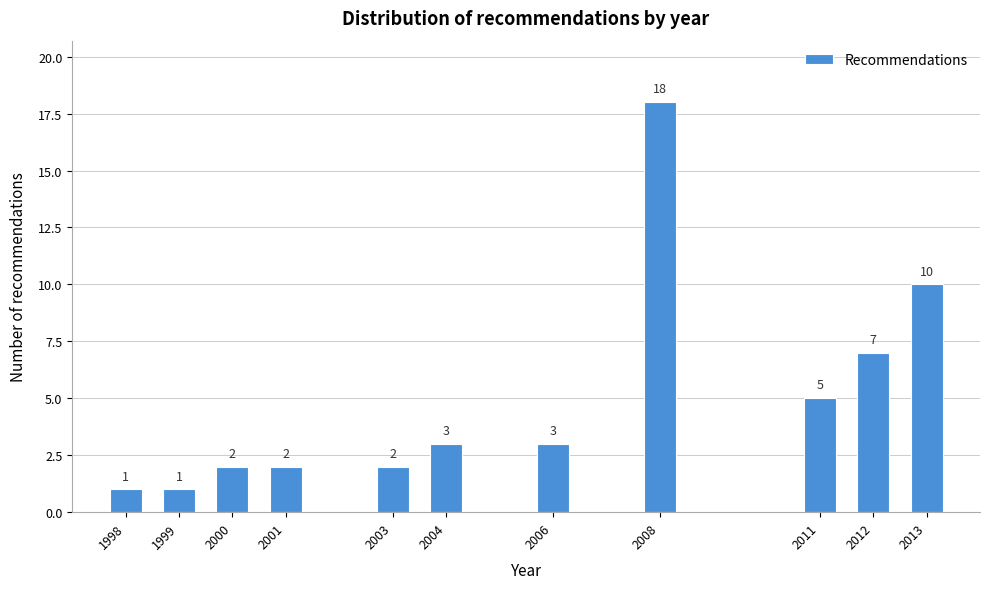

Reading right to left, extract all data points from this chart.

10	7	5	18	3	3	2	2	2	1	1